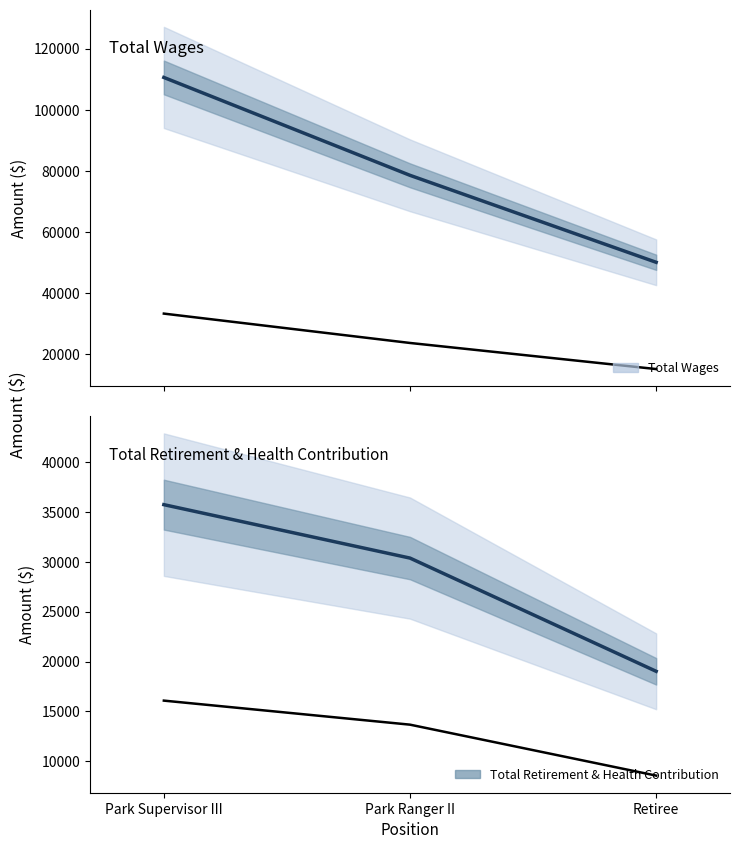

Which series changed the most between Park Supervisor III and Park Ranger II?

Total Wages